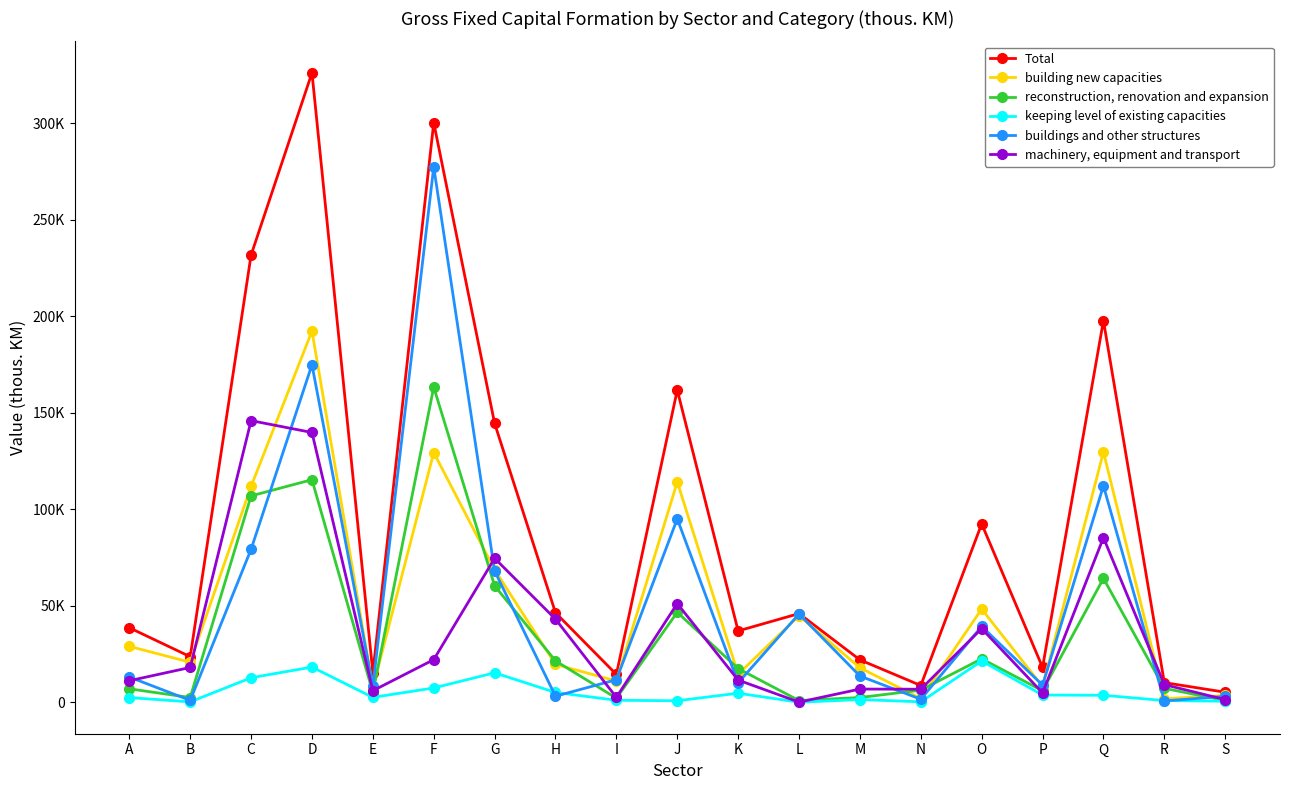

Reading right to left, extract all data points from this chart.

Total: S=5316	R=10301	Q=197791	P=18201	O=92529	N=8801	M=22090	L=46068	K=37074	J=161822	I=14526	H=46487	G=144590	F=300353	E=15406	D=326161	C=231785	B=23723	A=38727
building new capacities: S=3632	R=1968	Q=129781	P=8240	O=48415	N=2037	M=17971	L=44952	K=14680	J=114216	I=11147	H=19737	G=68745	F=129464	E=7599	D=192407	C=111956	B=20835	A=29091
reconstruction, renovation and expansion: S=1032	R=7333	Q=64268	P=6103	O=22614	N=6420	M=2580	L=989	K=17573	J=46712	I=2218	H=21555	G=60464	F=163350	E=5159	D=115410	C=107014	B=2582	A=7081
keeping level of existing capacities: S=652	R=1000	Q=3742	P=3858	O=21500	N=344	M=1539	L=127	K=4821	J=894	I=1161	H=5195	G=15381	F=7539	E=2648	D=18344	C=12815	B=306	A=2555
buildings and other structures: S=3182	R=823	Q=112246	P=9010	O=39427	N=1680	M=13705	L=45840	K=10208	J=95109	I=11815	H=3247	G=68153	F=277434	E=8486	D=174957	C=79378	B=1082	A=13209
machinery, equipment and transport: S=1490	R=9263	Q=85383	P=4967	O=38288	N=6877	M=6957	L=190	K=11618	J=51236	I=2676	H=43179	G=74698	F=22200	E=6093	D=139858	C=146004	B=18149	A=11280